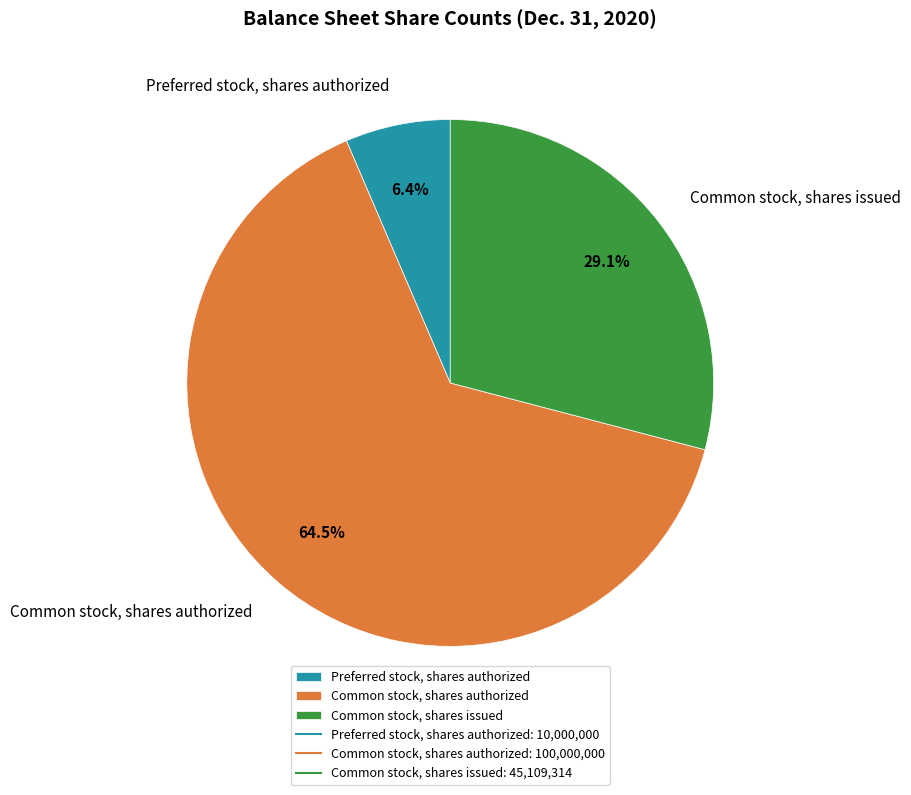

Approximately how many times larger is the value at Common stock, shares issued compared to Common stock, shares authorized?

0.5